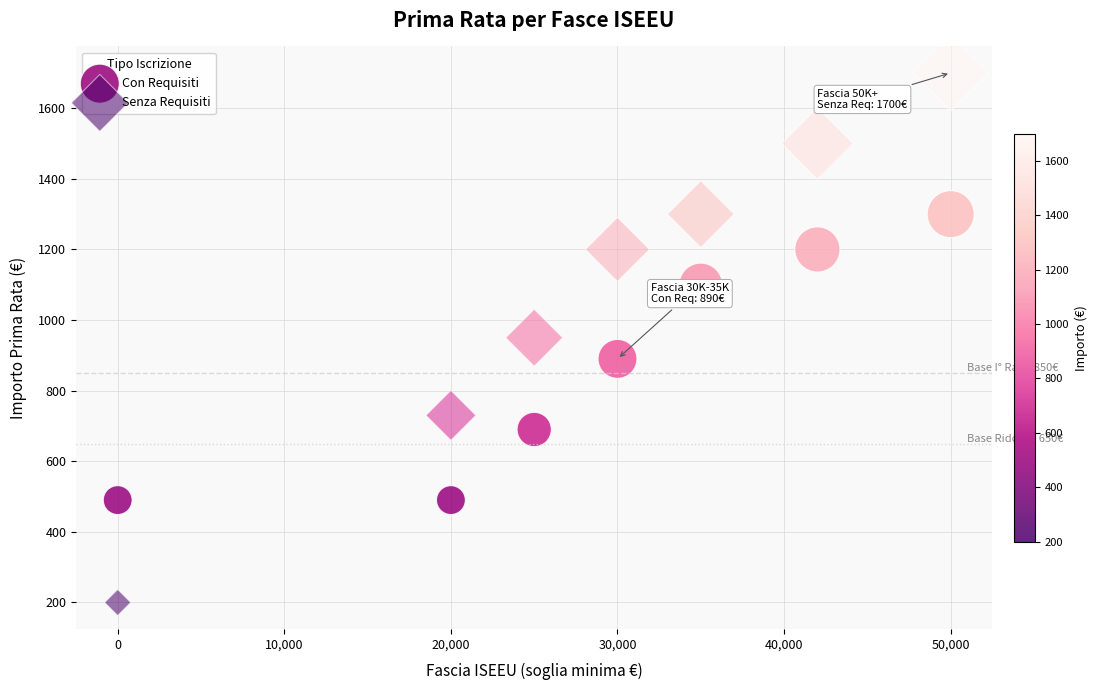

Which series contains the lowest Y value?

Senza Requisiti